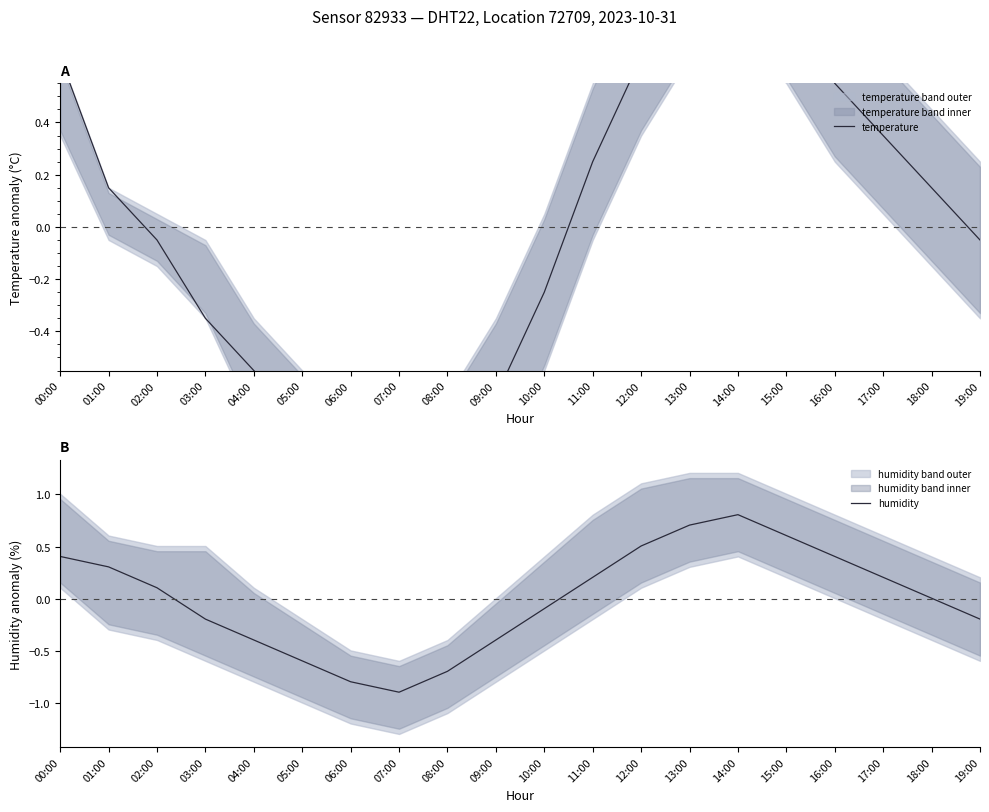

How many lines are shown in the chart?

2